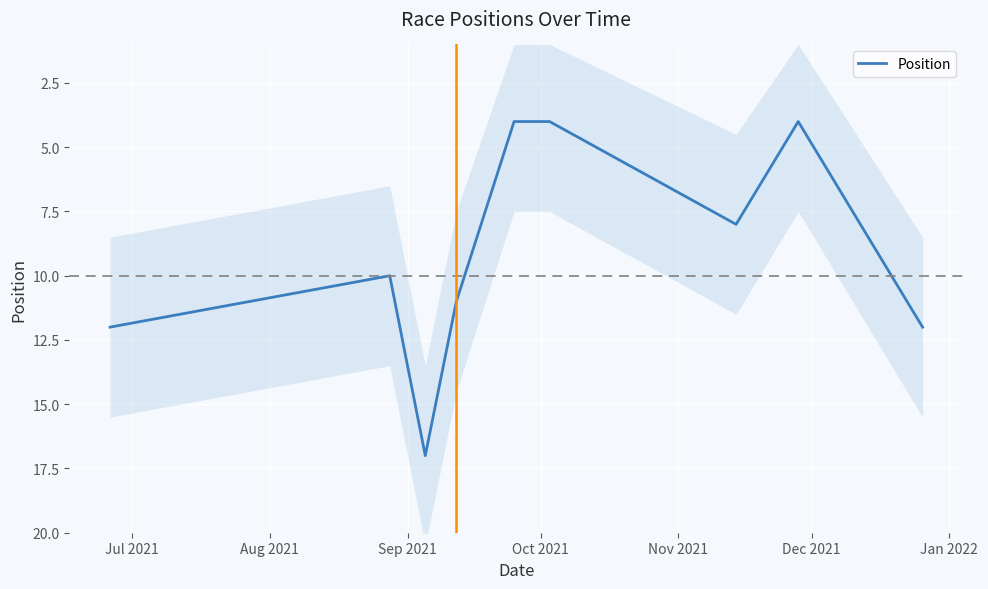

Where is the data nearest to the value 10?

Aug 2021